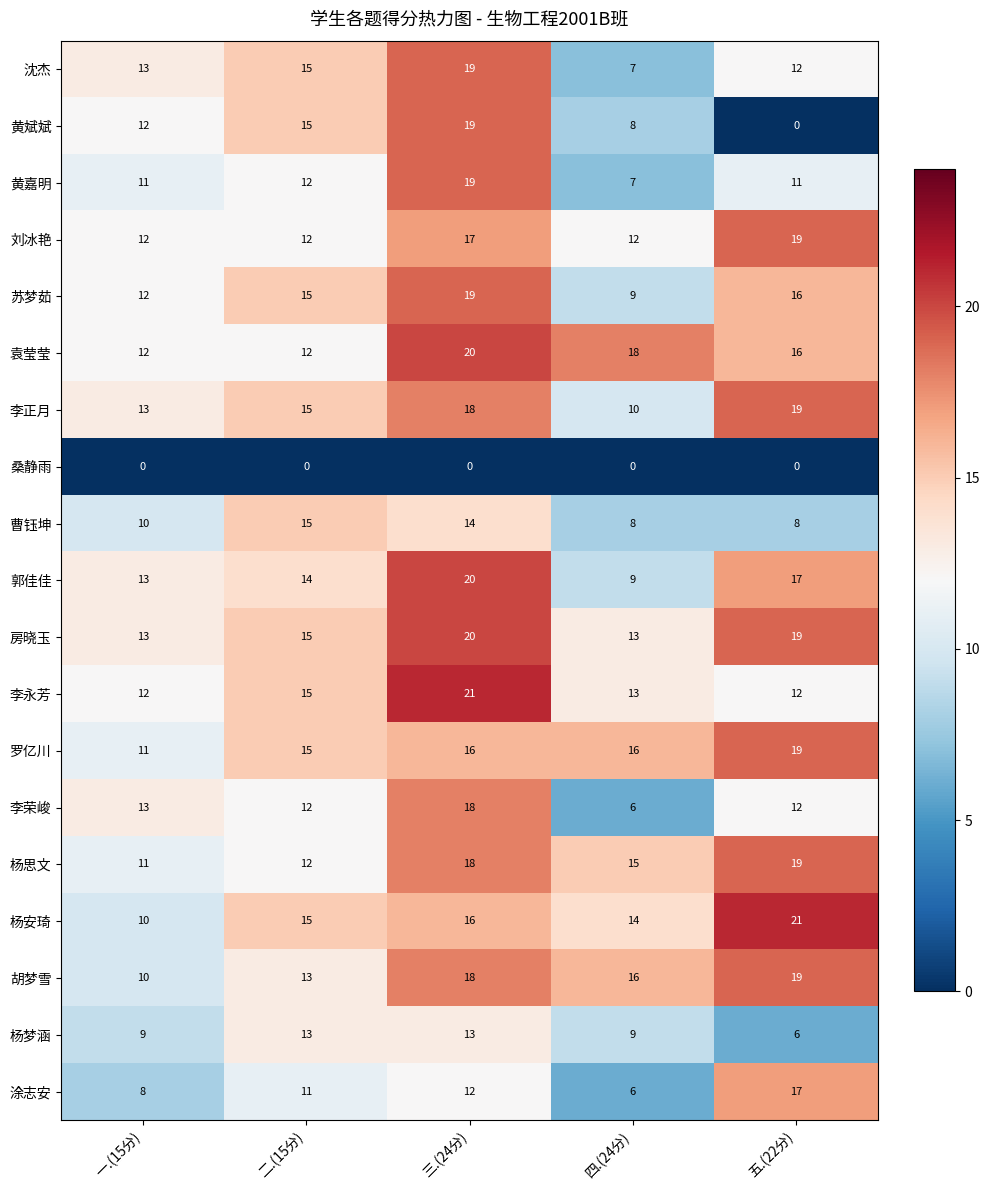

How many distinct data groups are displayed?

19